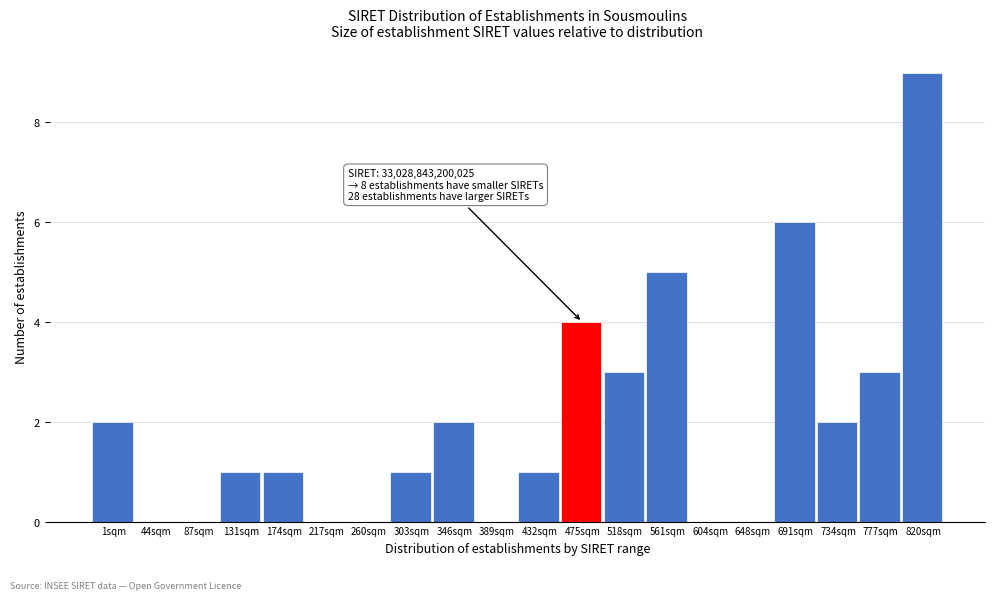

Reading right to left, what are all the values shown in this chart?

820sqm=9	777sqm=3	734sqm=2	691sqm=6	648sqm=0	604sqm=0	561sqm=5	518sqm=3	475sqm=4	432sqm=1	389sqm=0	346sqm=2	303sqm=1	260sqm=0	217sqm=0	174sqm=1	131sqm=1	87sqm=0	44sqm=0	1sqm=2